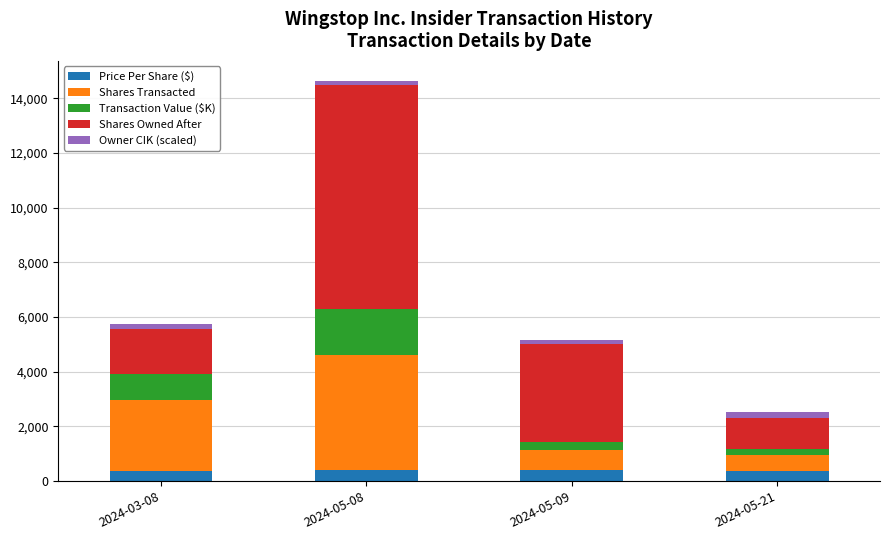

What is the highest value of the Price Per Share ($) series?

396.4